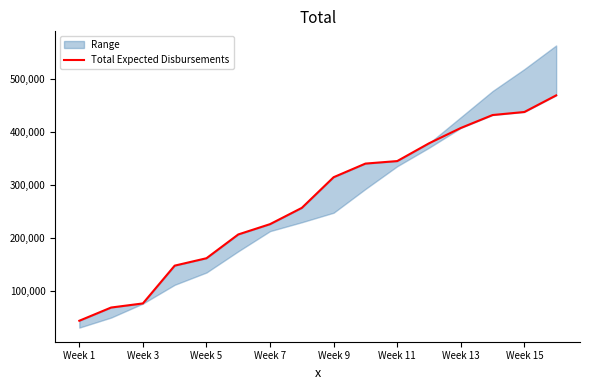

True or false: the data has more than 2 interior local peaks.

False